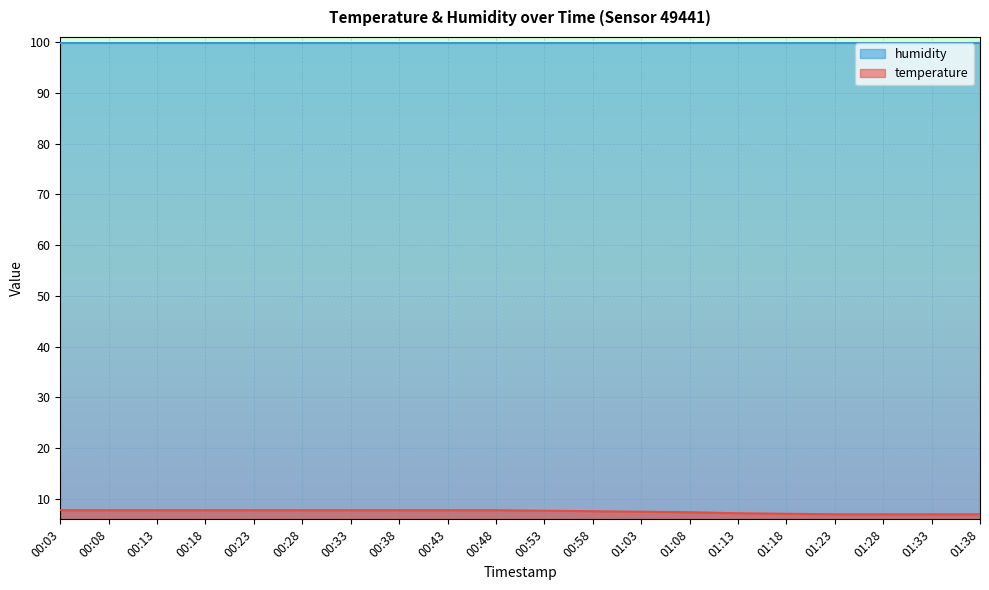

Which category has the lowest value across all series?

01:23